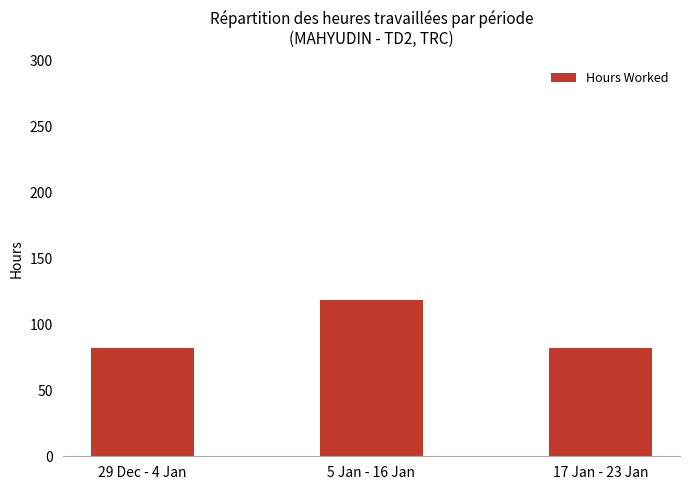

True or false: the data shows 82.2 at 17 Jan - 23 Jan.

True